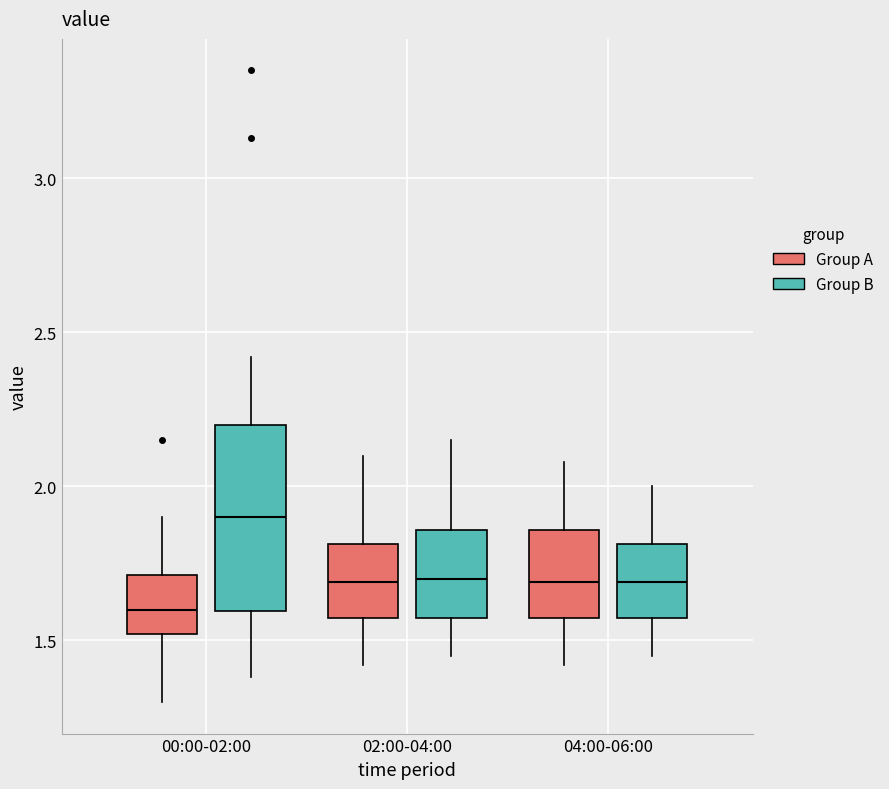

Reading left to right, read every box against the y-axis: the position of its median line, the range the box covers, and the ends of its whiskers. The values are not printed on the chart, so give them approximately, as read against the axis.

00:00-02:00 (Group A): median 1.60, box 1.50 to 1.70, whiskers 1.30 to 1.90
00:00-02:00 (Group B): median 1.90, box 1.60 to 2.20, whiskers 1.40 to 2.40
02:00-04:00 (Group A): median 1.70, box 1.55 to 1.80, whiskers 1.40 to 2.10
02:00-04:00 (Group B): median 1.70, box 1.55 to 1.85, whiskers 1.45 to 2.15
04:00-06:00 (Group A): median 1.70, box 1.55 to 1.85, whiskers 1.40 to 2.10
04:00-06:00 (Group B): median 1.70, box 1.55 to 1.80, whiskers 1.45 to 2.00